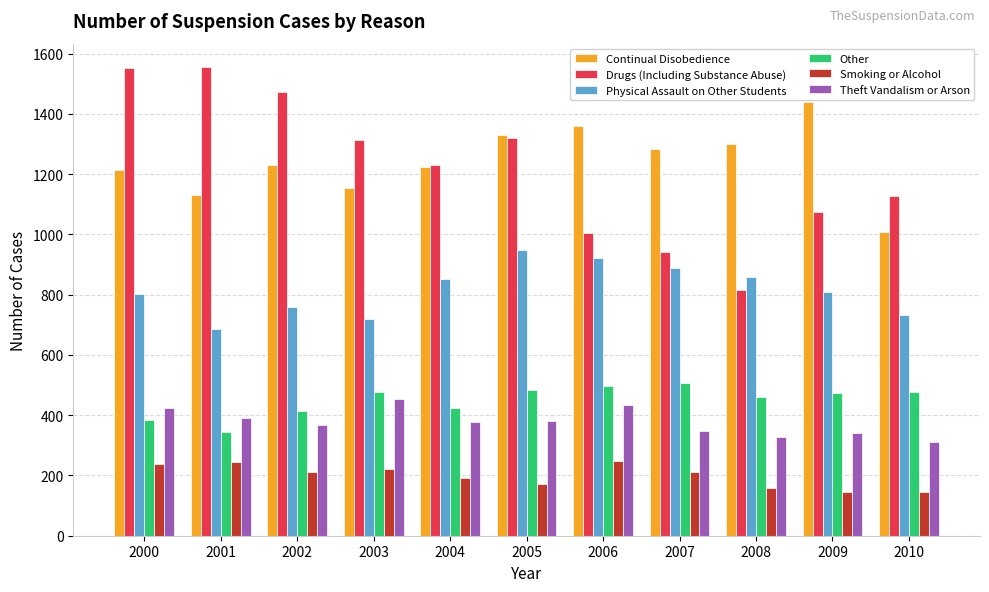

What is the minimum value for Physical Assault on Other Students?

685